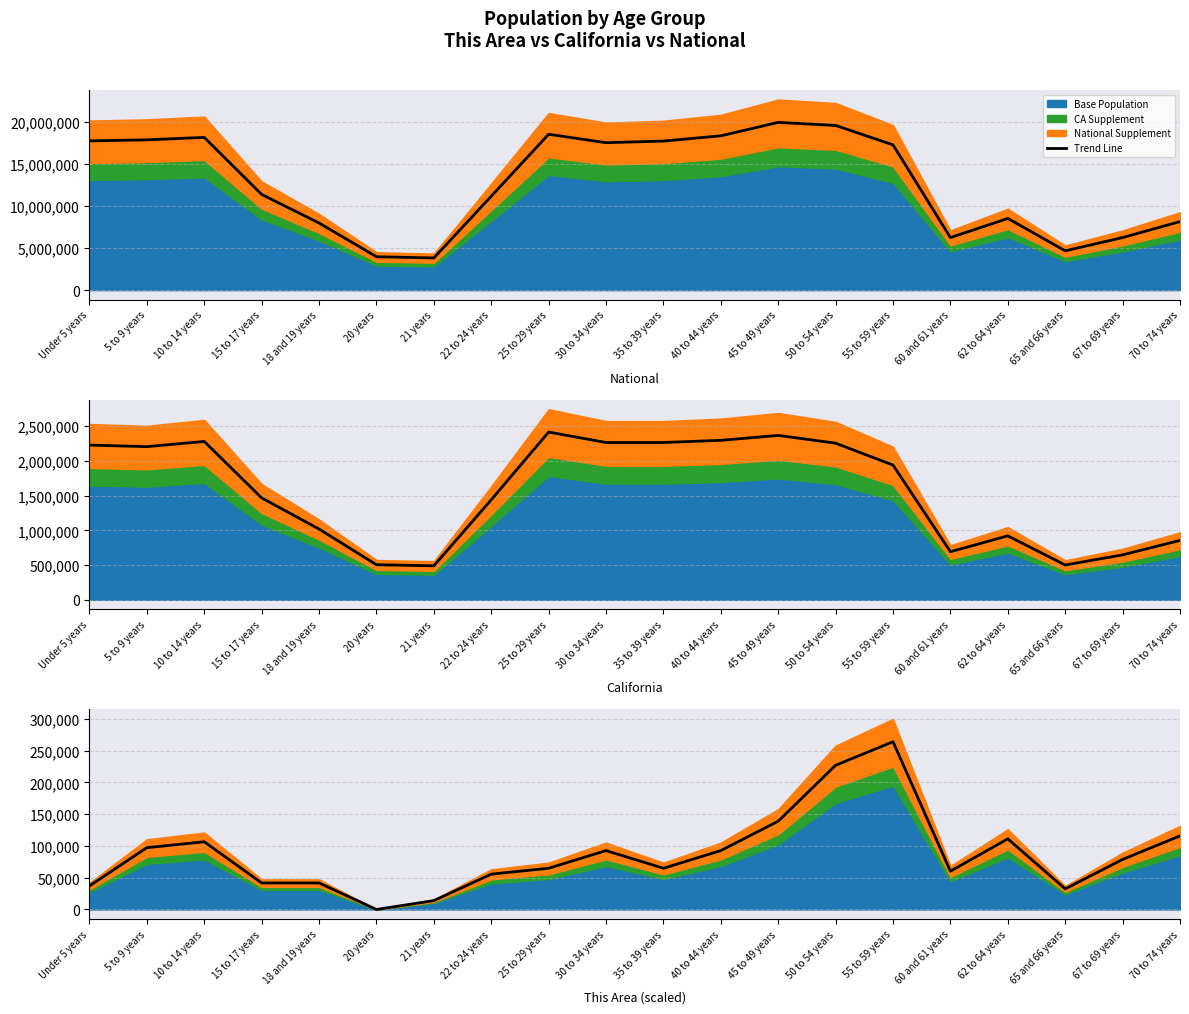

Which has a higher value, 70 to 74 years or 45 to 49 years?

45 to 49 years